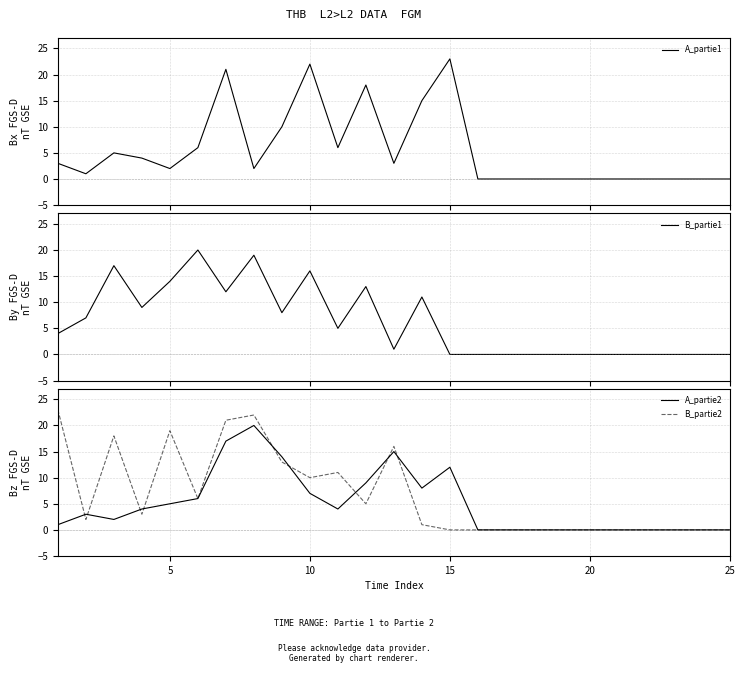

Is it true that A_partie2 equals 9 at 5?

False